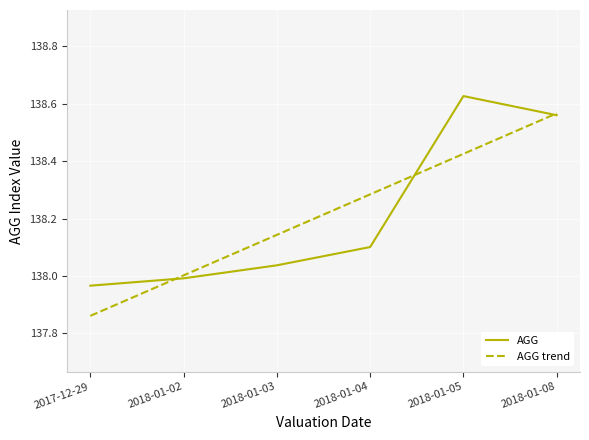

What is the total value across all series at 2018-01-04?

276.4